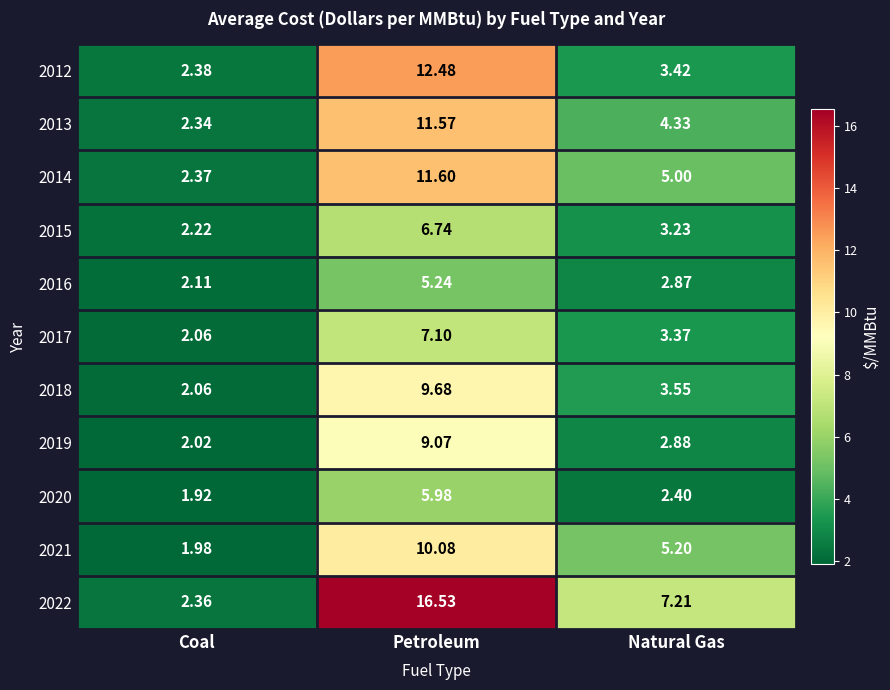

Which category has the highest value in the 2012 series?

Petroleum